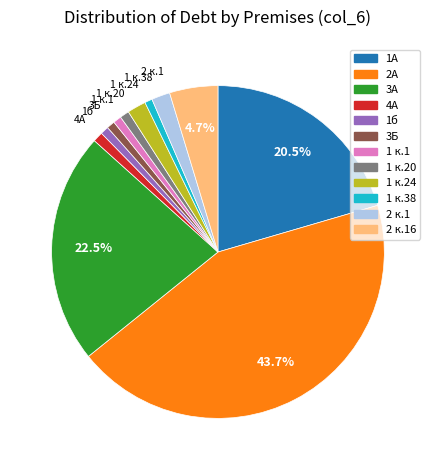

Is there any slice that represents more than half of the pie?

No